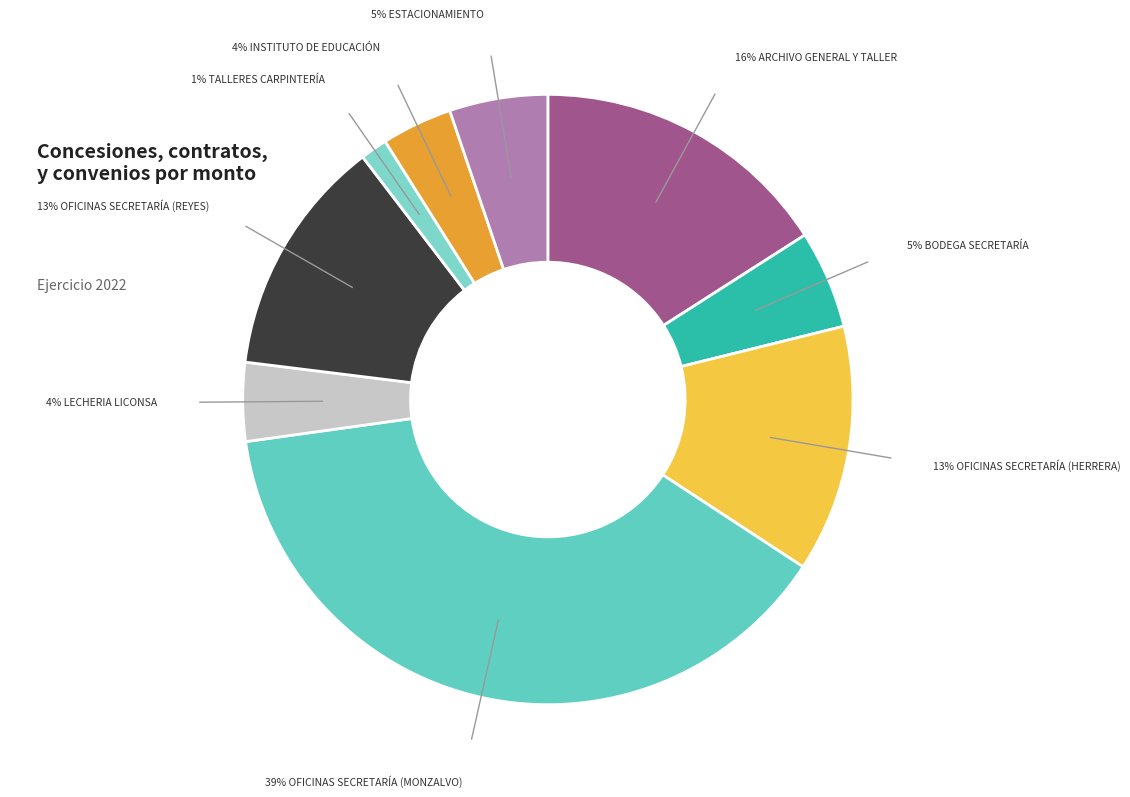

How many segments does this pie chart have?

9